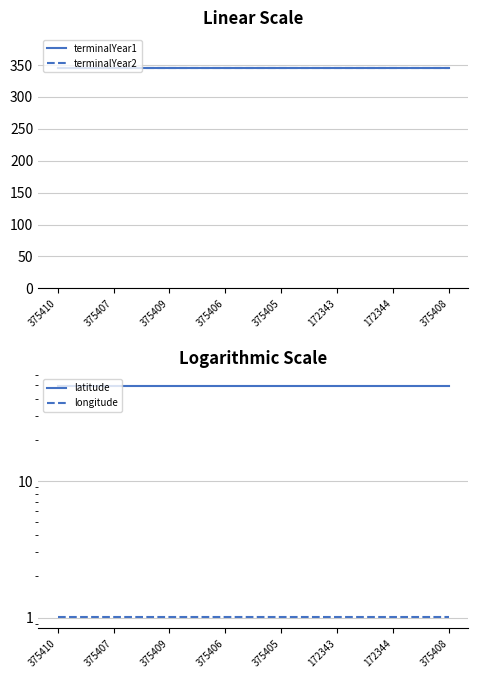

Reading right to left, list all the values displayed in this chart.

terminalYear1: 345.0	345.0	345.0	345.0	345.0	345.0	345.0	345.0
terminalYear2: 345.0	345.0	345.0	345.0	345.0	345.0	345.0	345.0
latitude: 49.6	49.6	49.6	49.6	49.6	49.6	49.6	49.6
longitude: 1.0	1.0	1.0	1.0	1.0	1.0	1.0	1.0